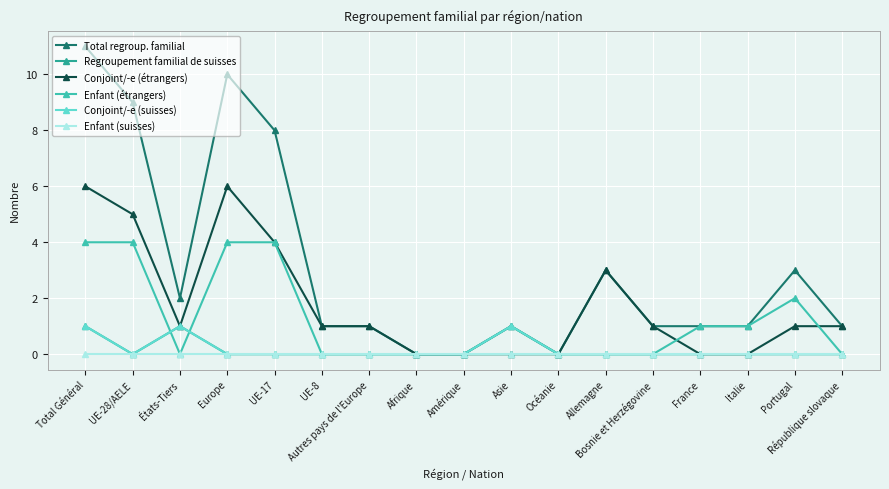

Count the Regroupement familial de suisses values in the range 0 to 1.

17